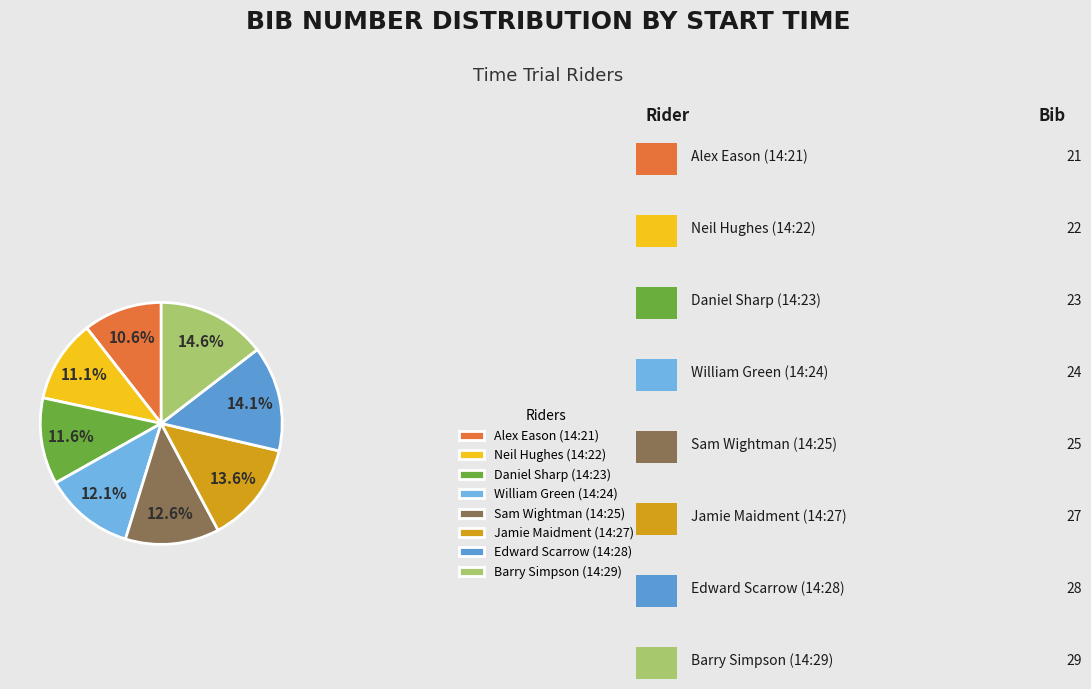

Rank the categories by value from lowest to highest.

Alex Eason (14:21), Neil Hughes (14:22), Daniel Sharp (14:23), William Green (14:24), Sam Wightman (14:25), Jamie Maidment (14:27), Edward Scarrow (14:28), Barry Simpson (14:29)